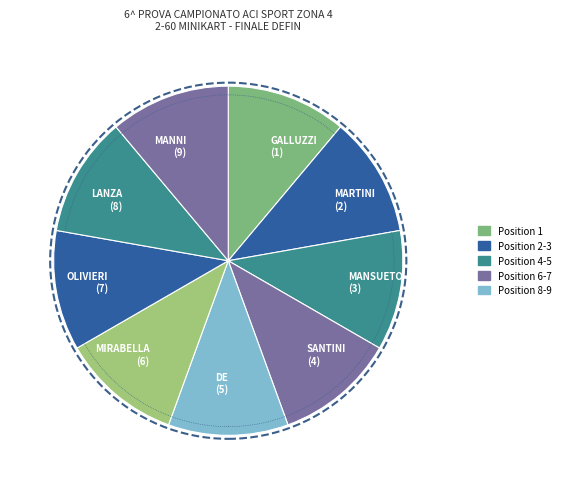

Does LANZA (8) account for over 50% of the chart?

No